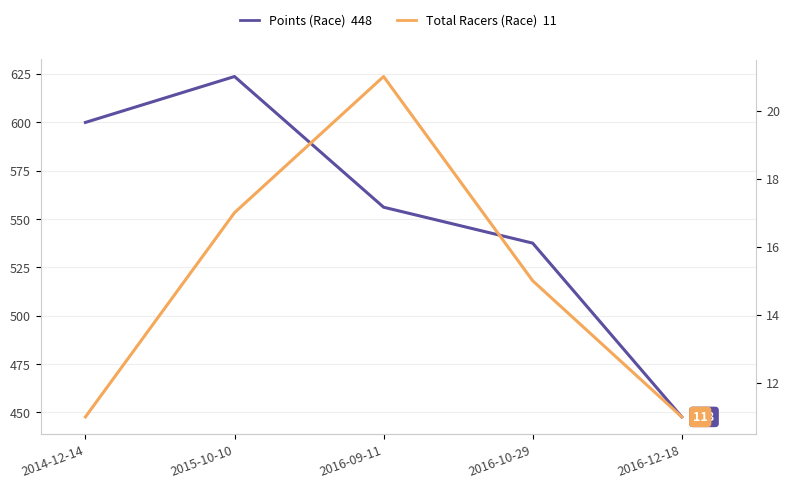

Which series has the widest spread of values?

Points